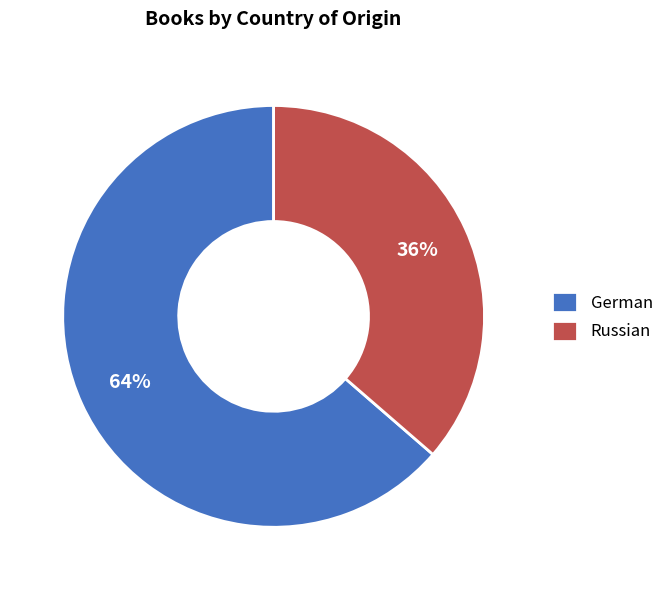

What is the smallest slice in the pie chart?

Russian